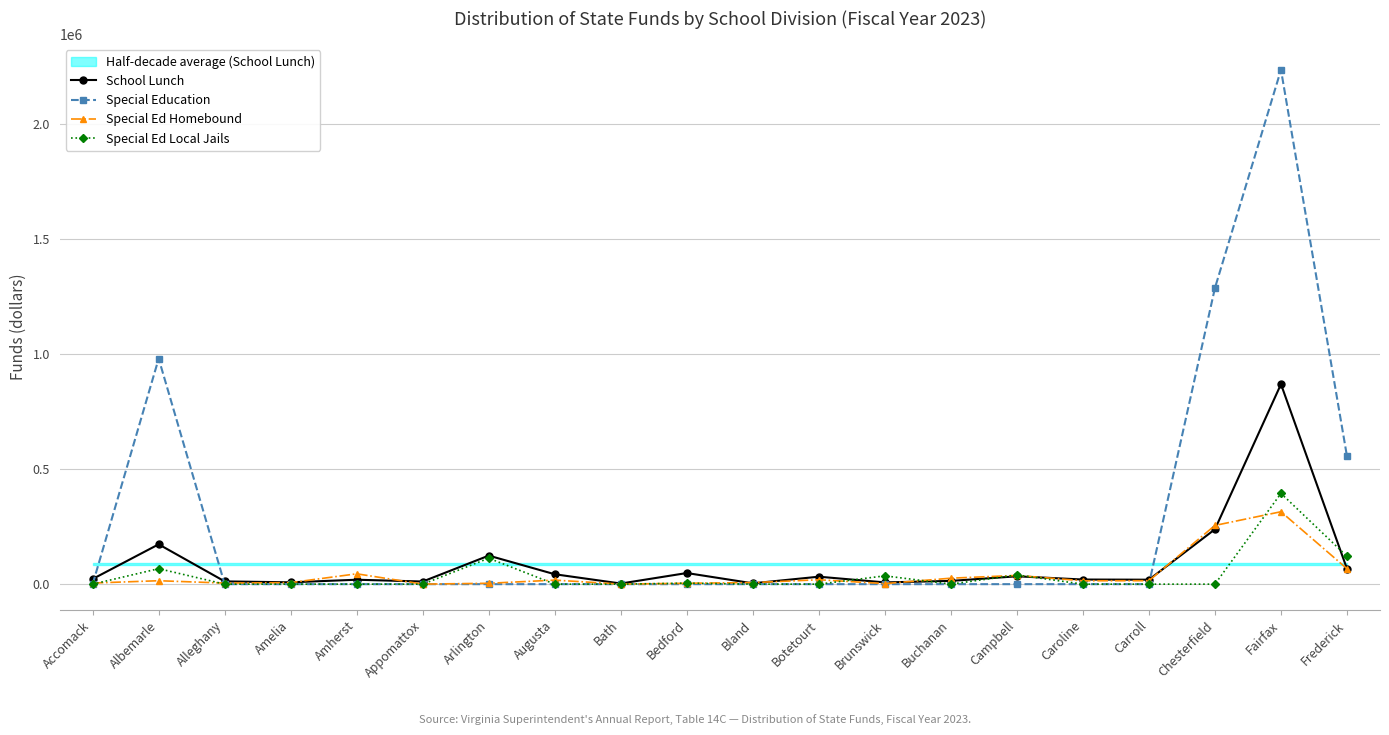

At how many categories does at least one series exceed 468223?

4